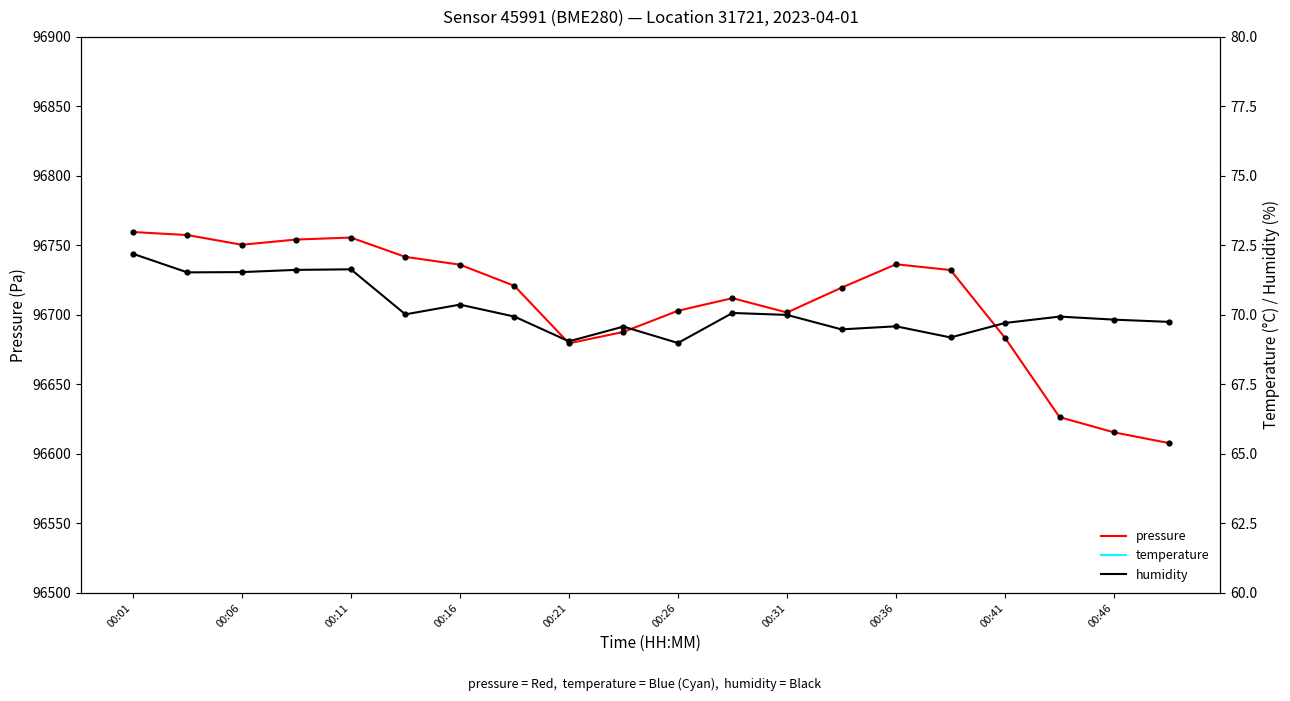

What are all the series names shown in the legend?

pressure, temperature, humidity